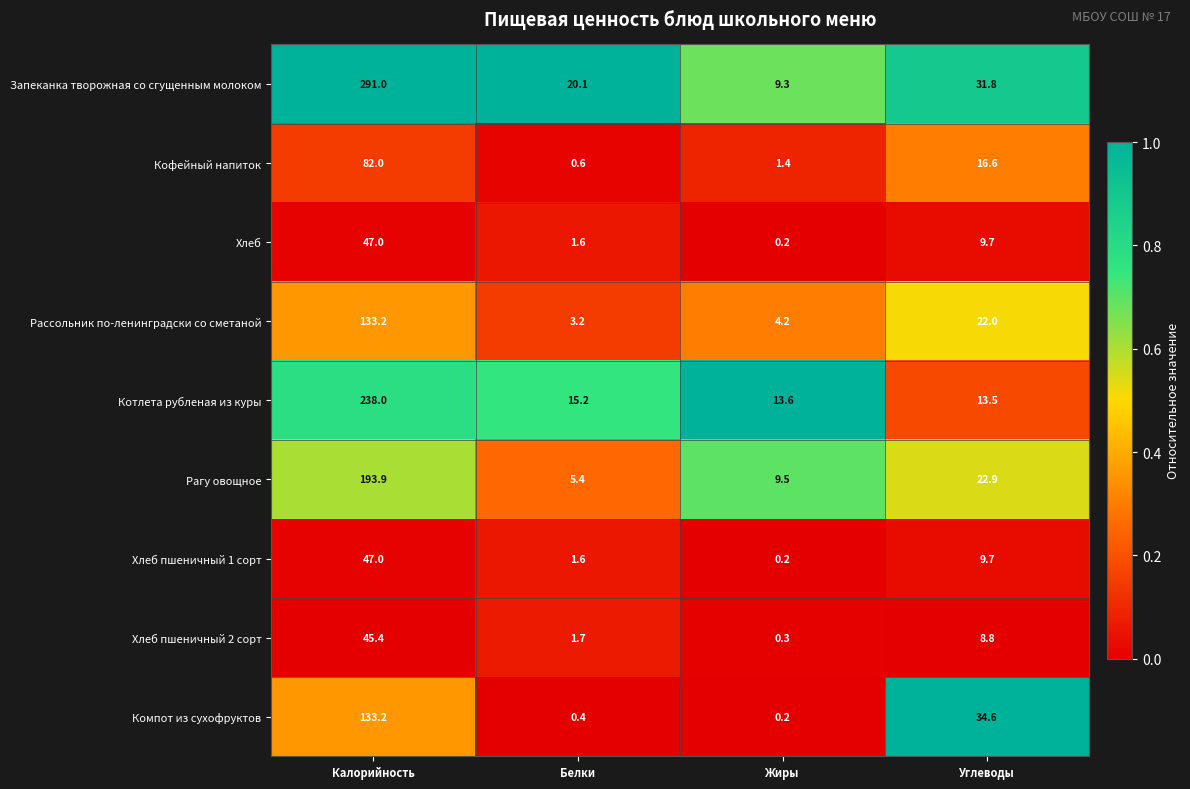

At how many categories does at least one series exceed 0?

4